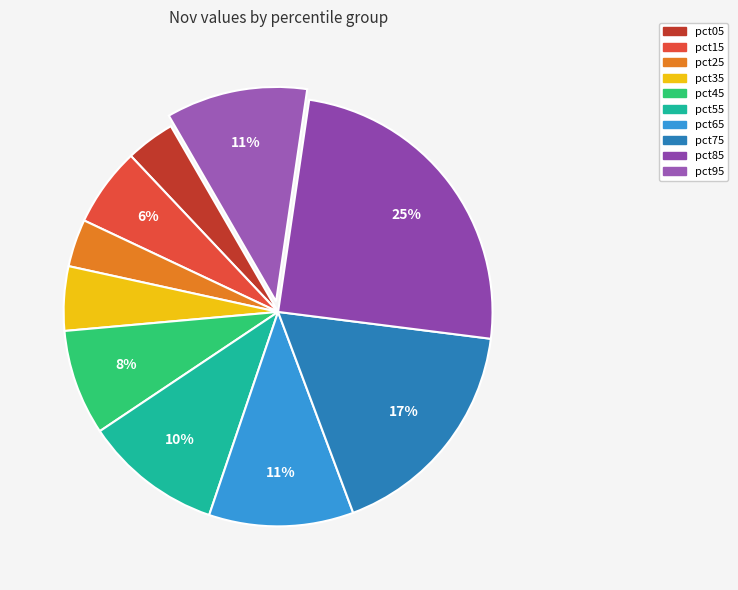

Does pct85 represent more than half of the total?

No